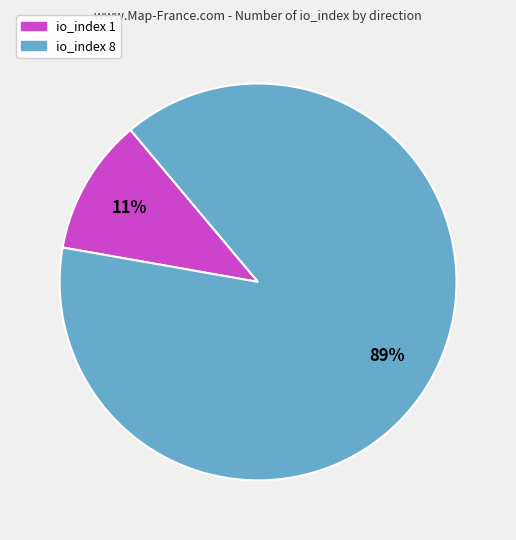

Does io_index 1 account for over 50% of the chart?

No